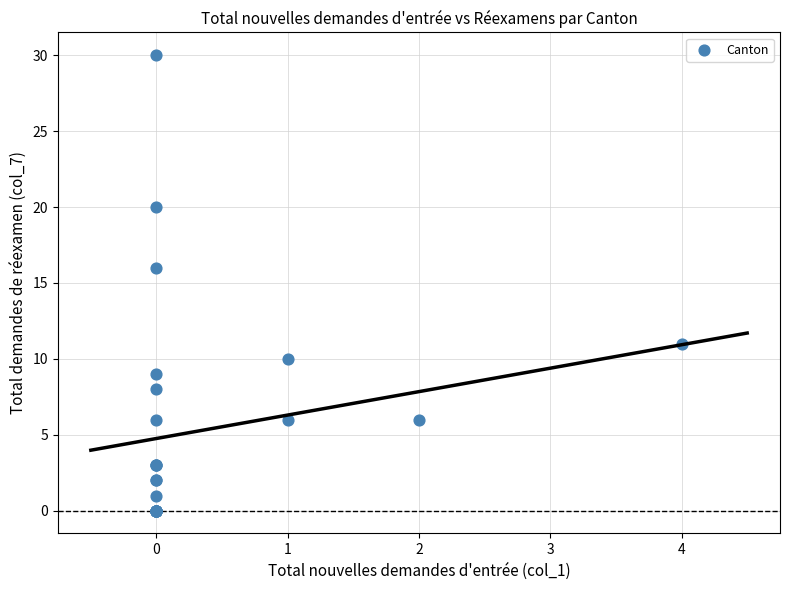

What Y value in the scatter plot is closest to 15?

16